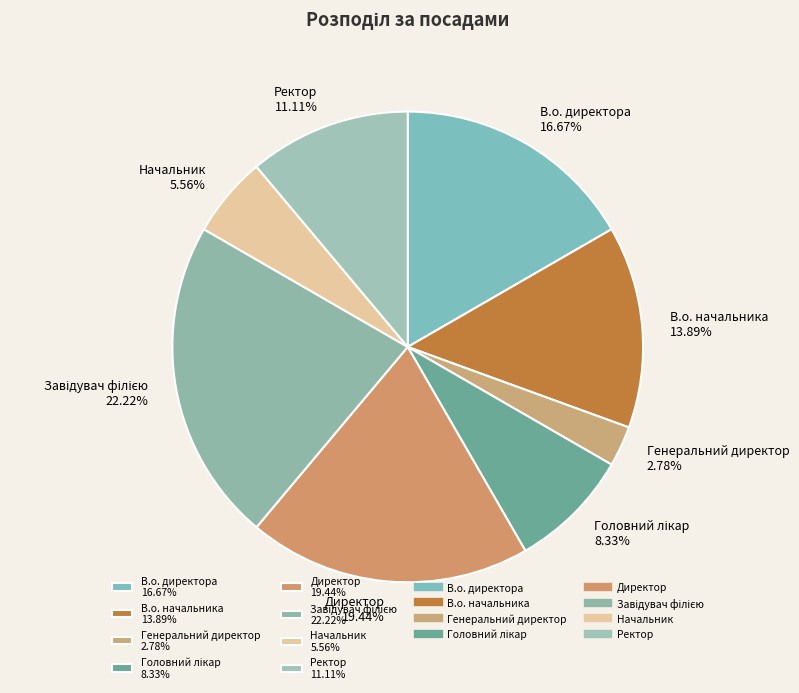

Between Директор 19.44% and Начальник 5.56%, which is larger?

Директор 19.44%